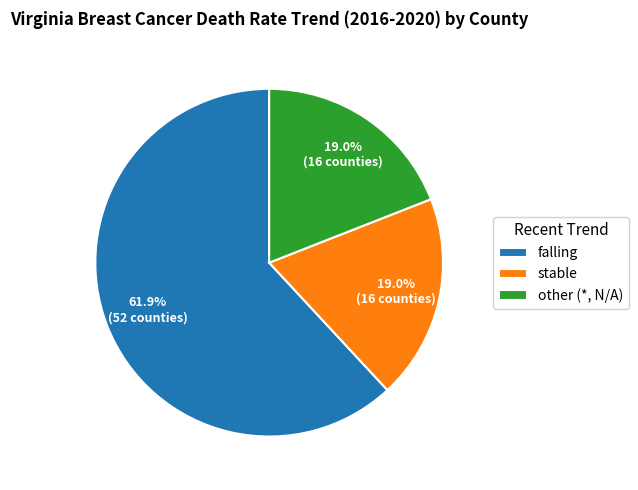

True or false: other (*, N/A) accounts for 10% of the total.

False